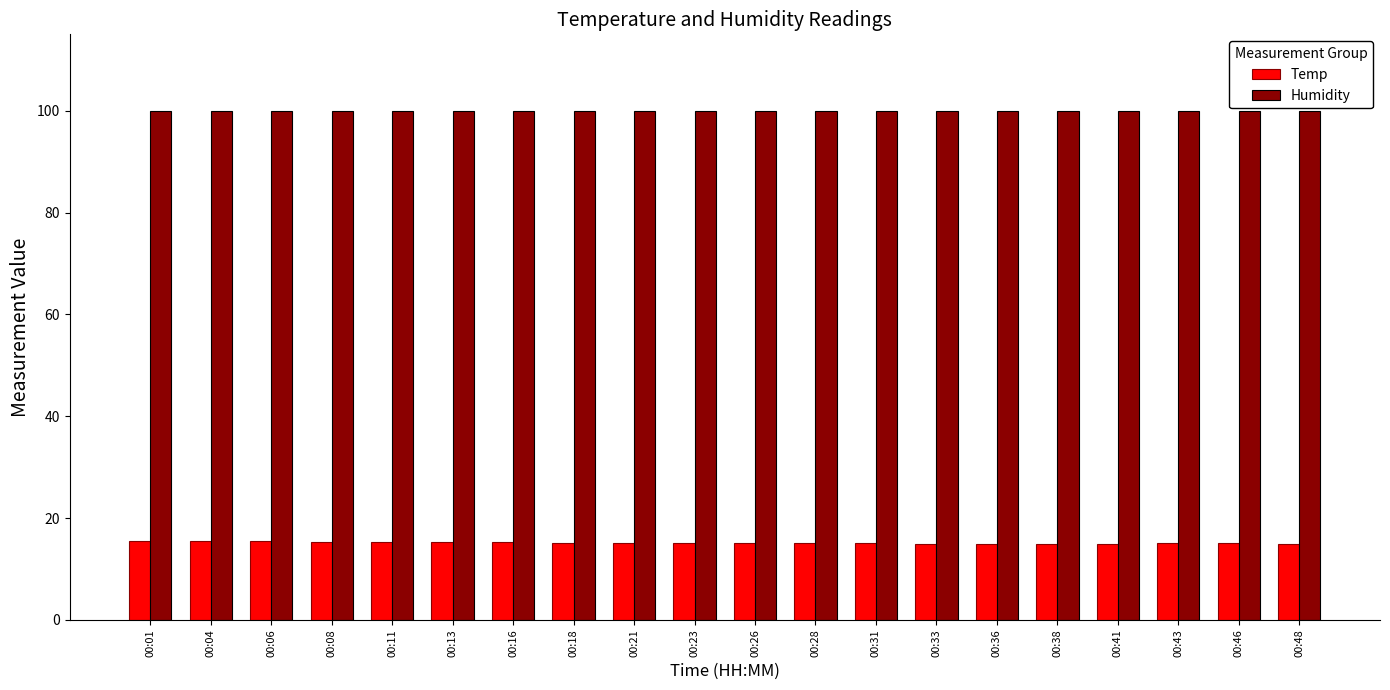

What are all the series names shown in the legend?

Temp, Humidity